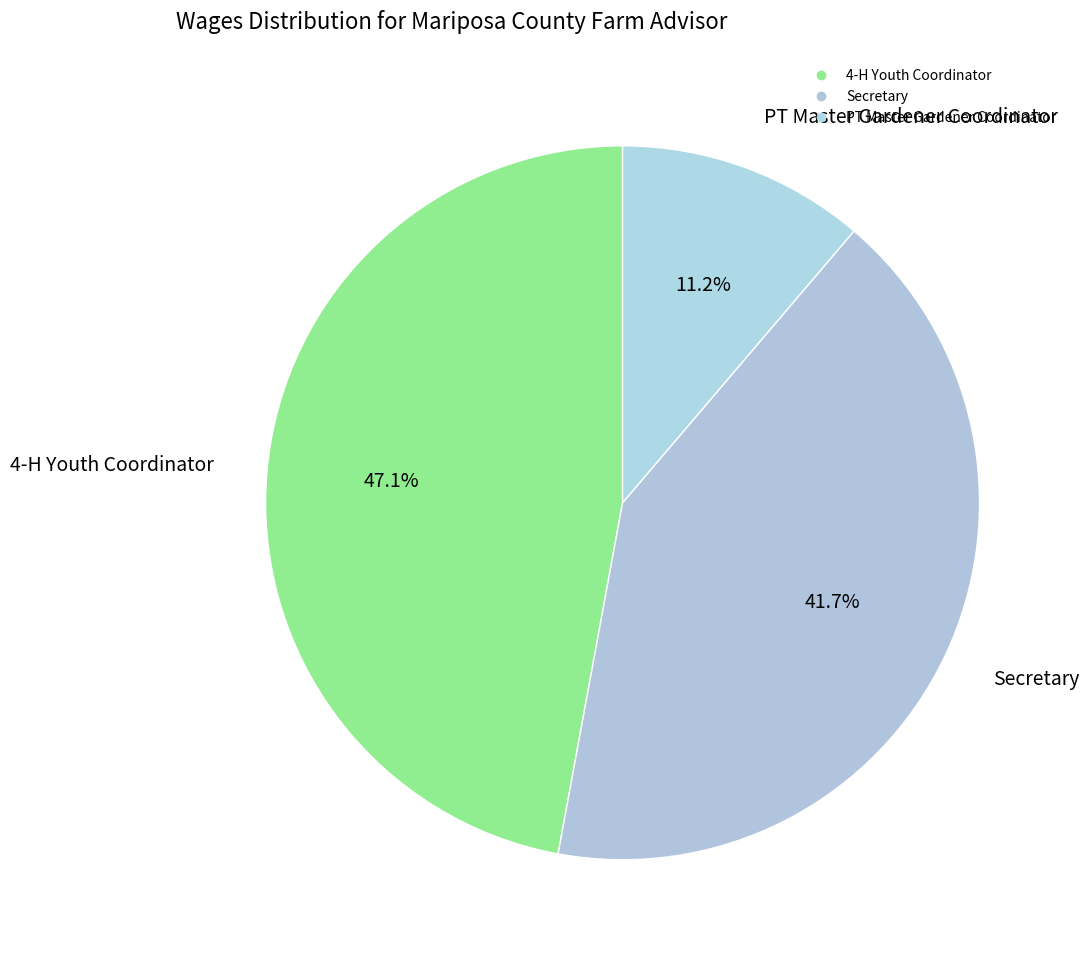

What percentage is the 4-H Youth Coordinator slice, to the nearest percent?

47%